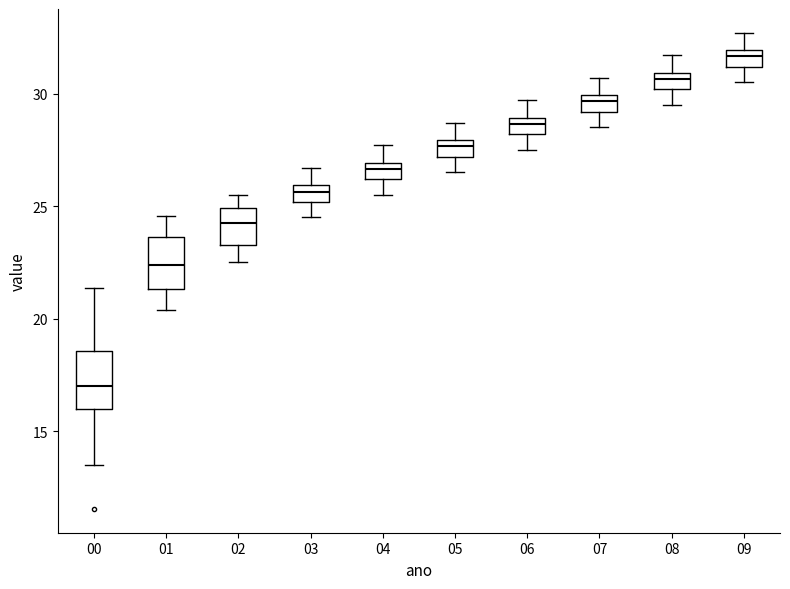

Which box has the lowest median line?

00